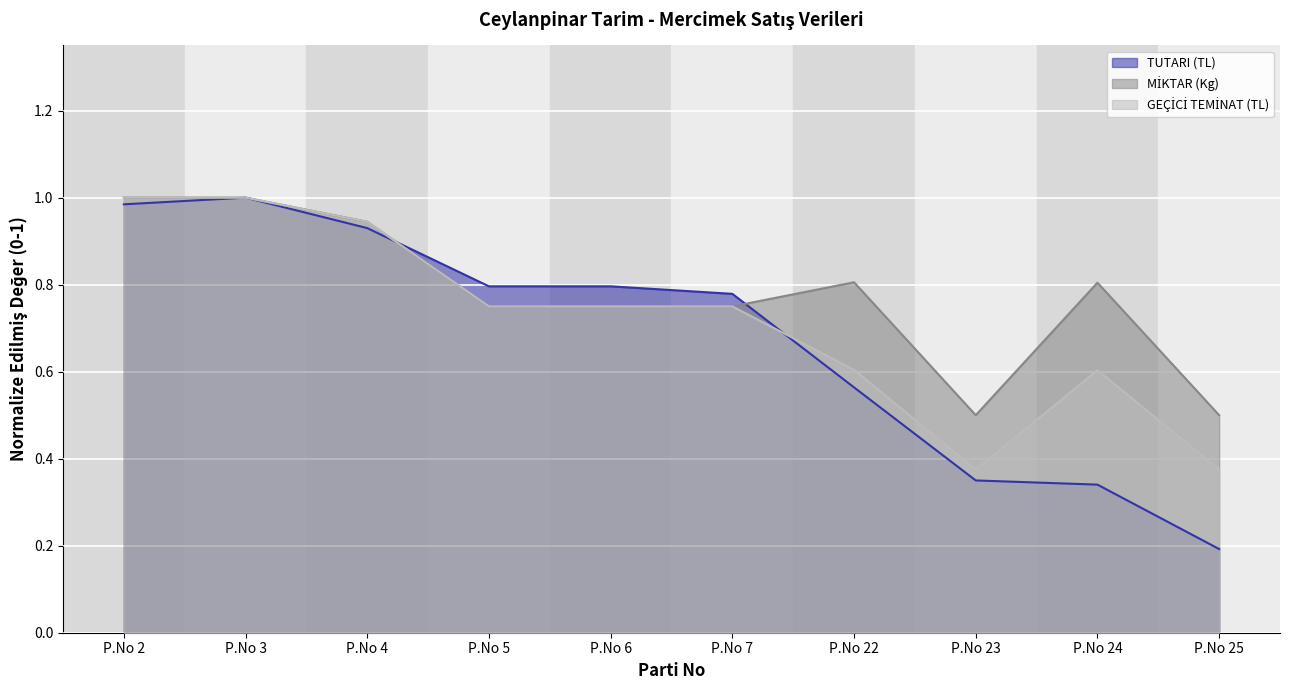

What is the highest value of the GEÇİCİ TEMİNAT (TL) series?

1.0